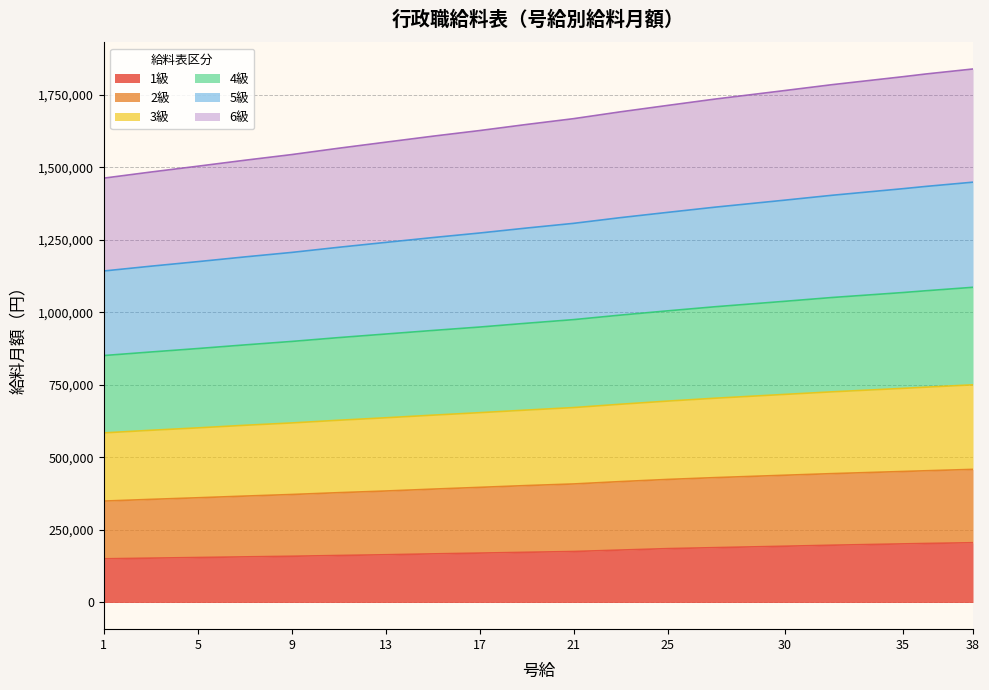

At which label is 1級 closest to 178250?

23